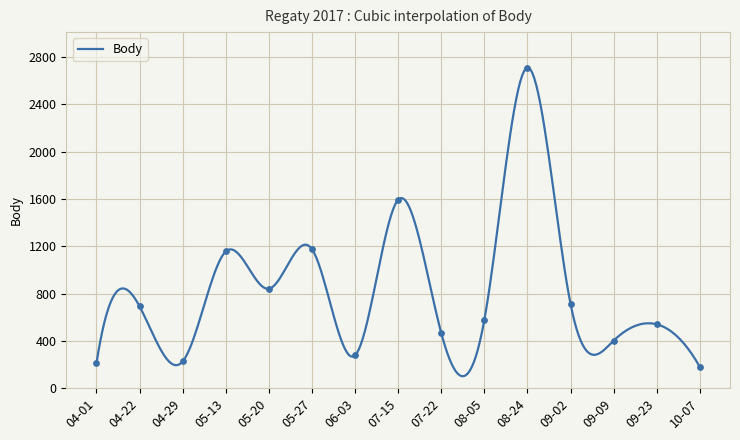

What is the change in value from 04-01 to 05-27?

+966